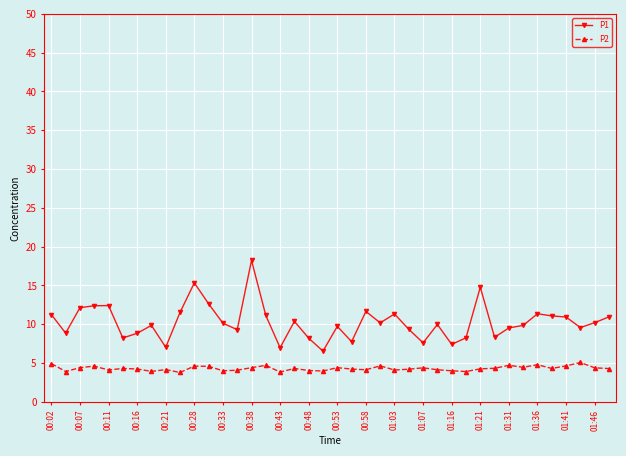

How many categories are shown in the chart?

40